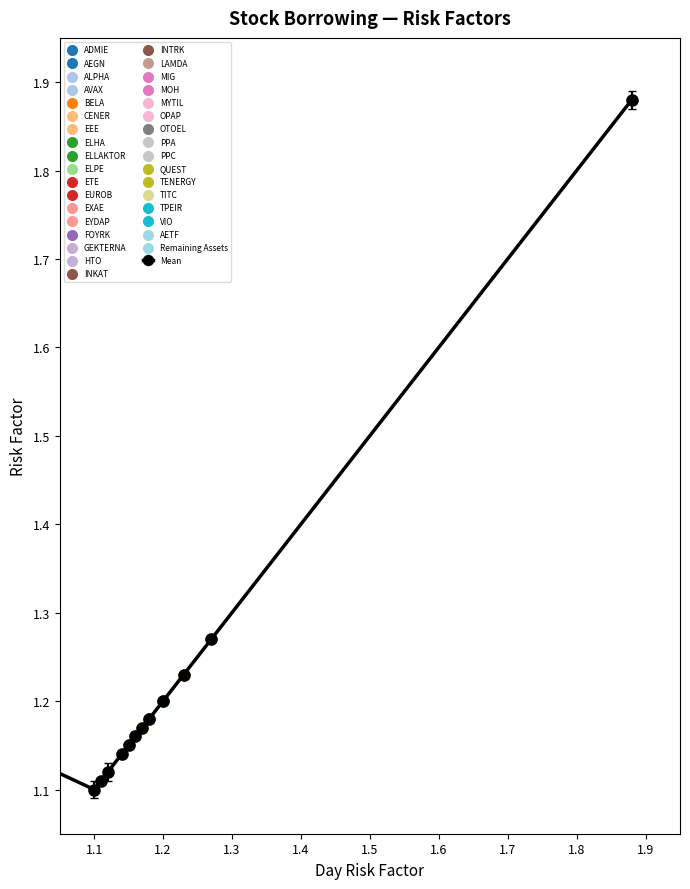

What is the sum of all values?

16.2